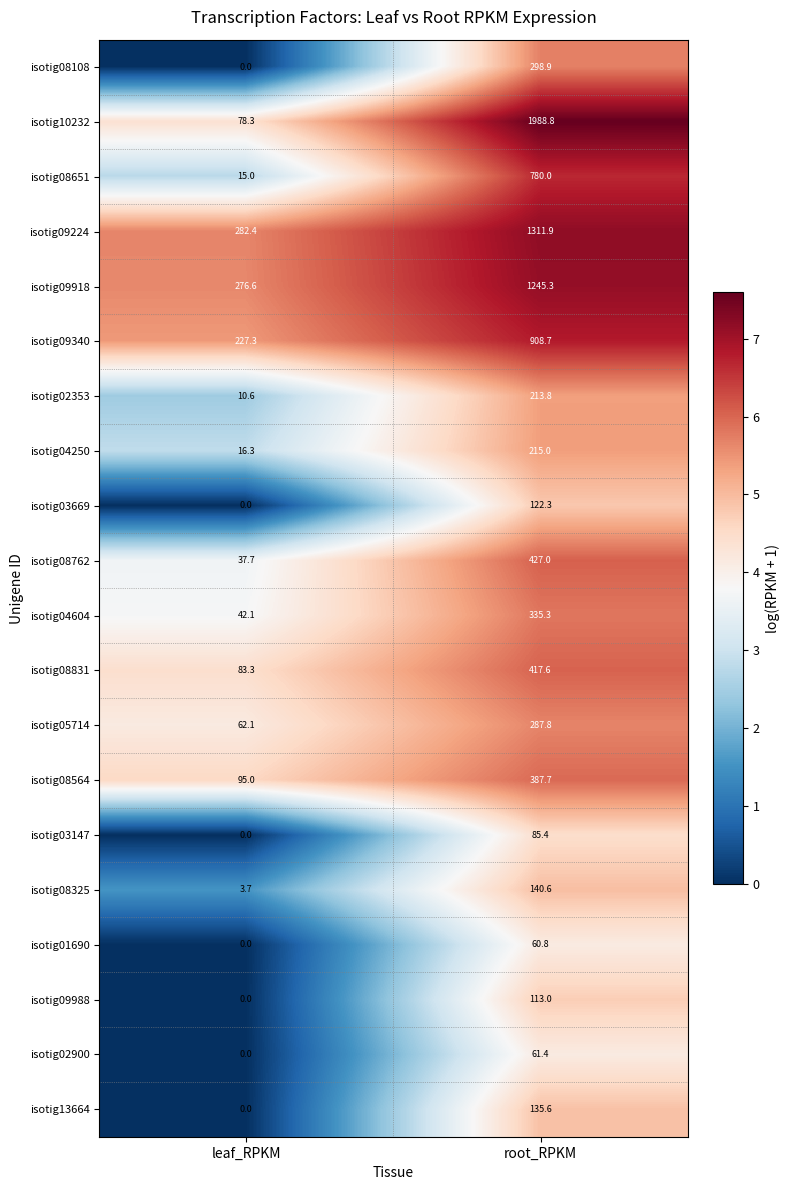

How many values in the isotig02353 series are below 213?

1